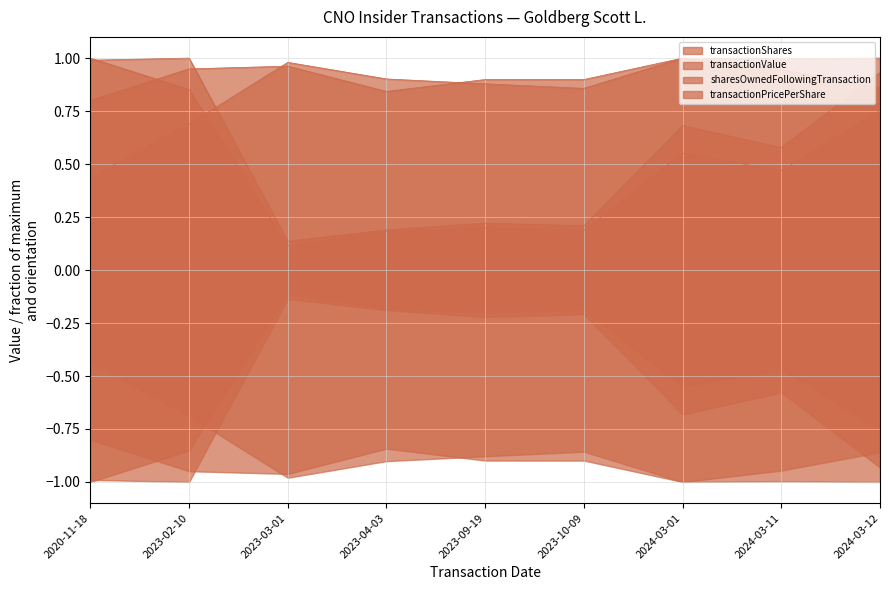

At which label is transactionValue_line closest to 0?

2023-03-01